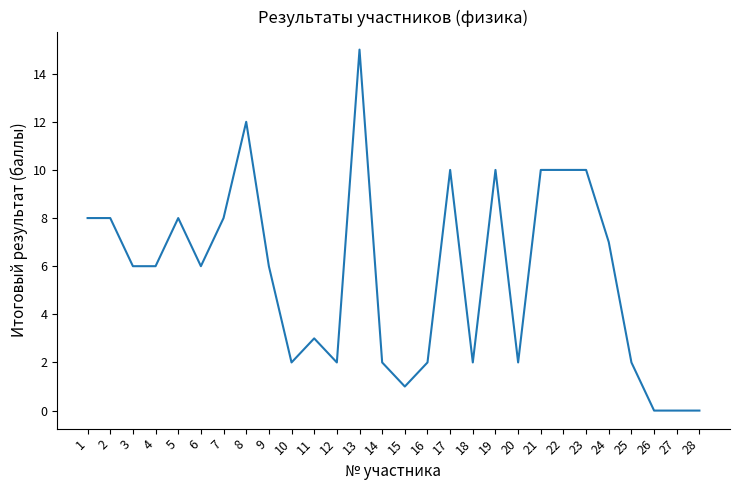

What is the ratio of the value at 25 to the value at 24?

0.3